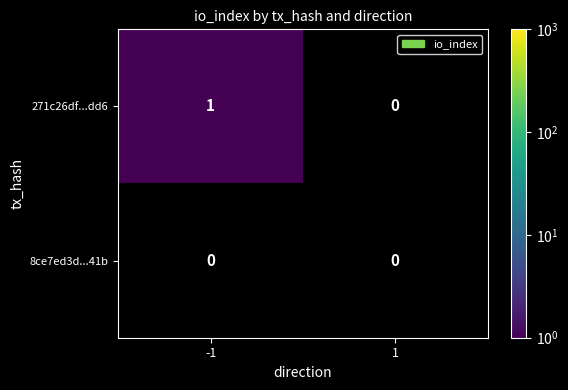

List the series in order of their peak value, lowest first.

8ce7ed3d...41b, 271c26df...dd6